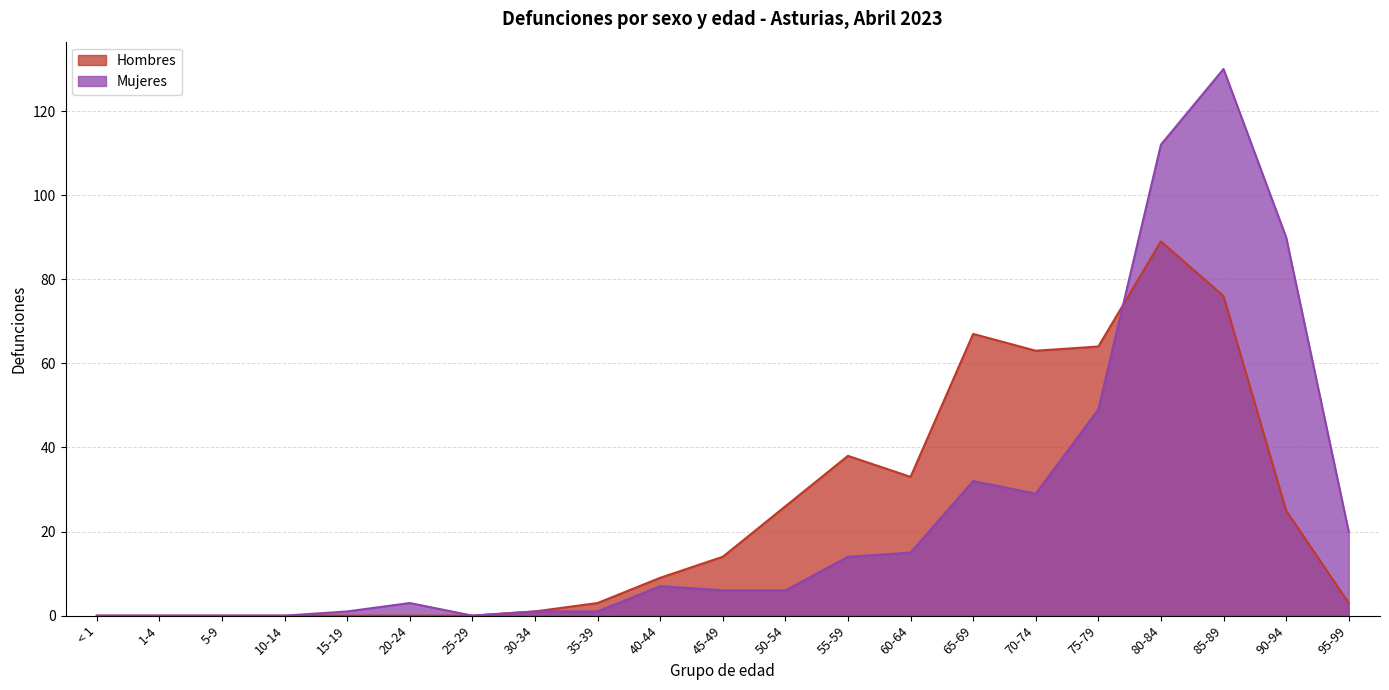

Reading left to right, transcribe all the data shown in this chart.

Hombres: < 1=0	1-4=0	5-9=0	10-14=0	15-19=0	20-24=0	25-29=0	30-34=1	35-39=3	40-44=9	45-49=14	50-54=26	55-59=38	60-64=33	65-69=67	70-74=63	75-79=64	80-84=89	85-89=76	90-94=25	95-99=3
Mujeres: < 1=0	1-4=0	5-9=0	10-14=0	15-19=1	20-24=3	25-29=0	30-34=1	35-39=1	40-44=7	45-49=6	50-54=6	55-59=14	60-64=15	65-69=32	70-74=29	75-79=49	80-84=112	85-89=130	90-94=90	95-99=20